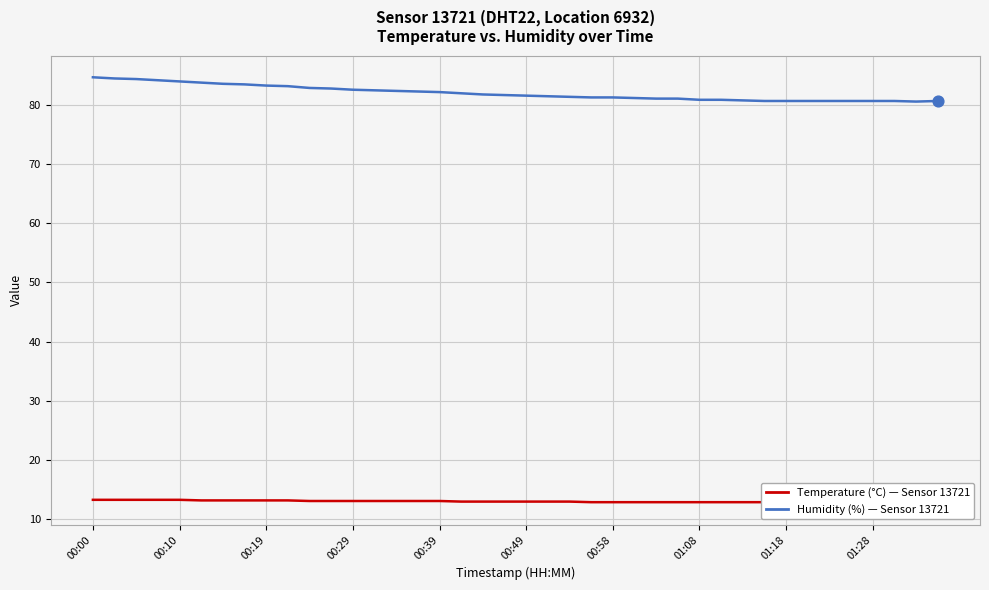

At how many categories does at least one series exceed 76?

40